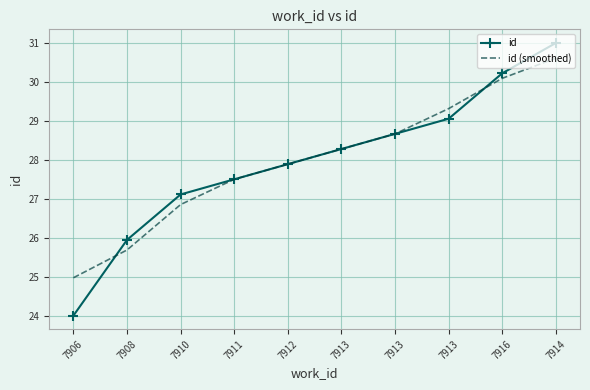

True or false: id (smoothed) and id intersect in this chart.

True